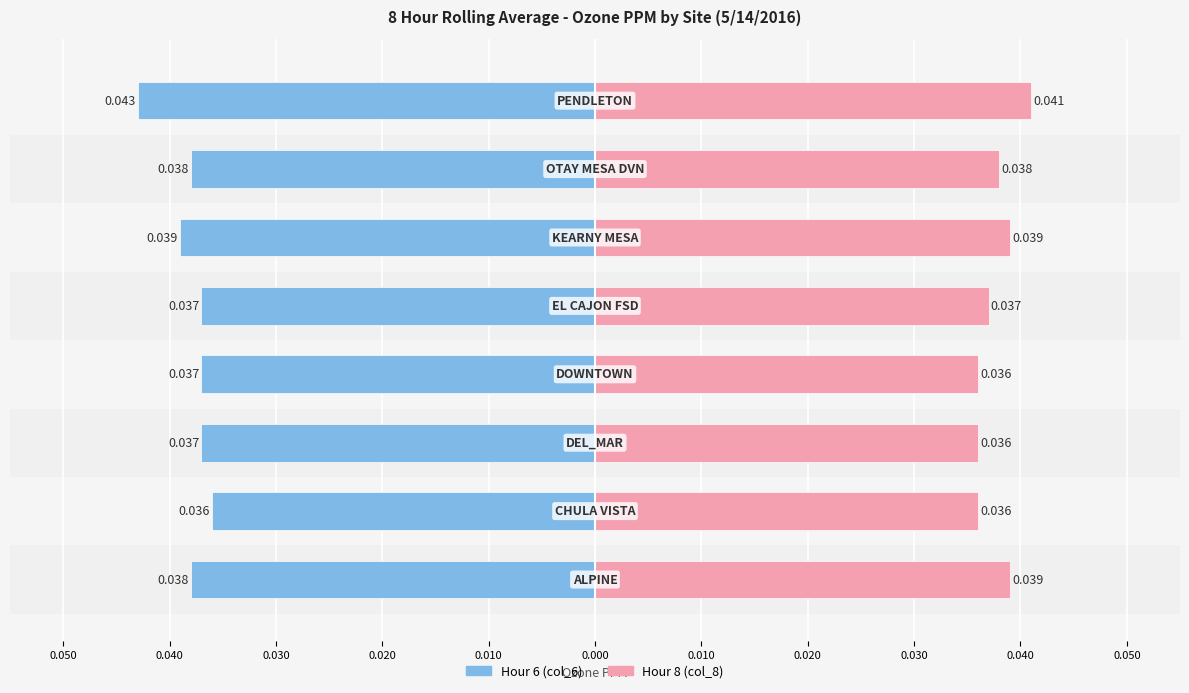

Which series has the widest spread of values?

Hour 6 (col_6)